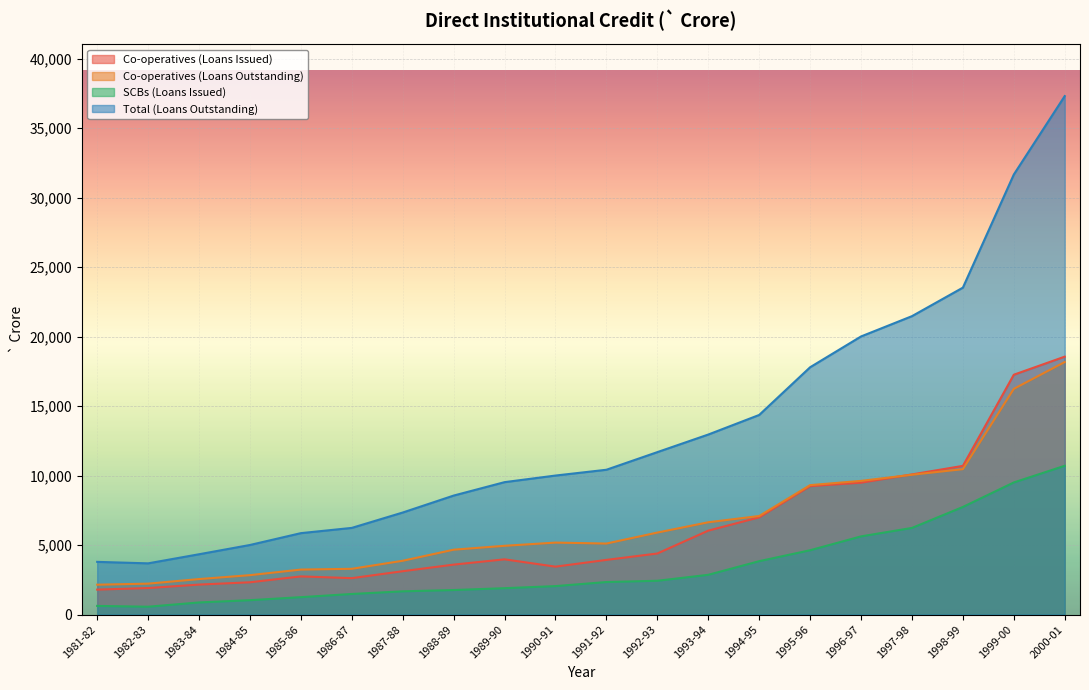

In Total (Loans Outstanding), how many points are lower than both neighbors (excluding endpoints)?

1